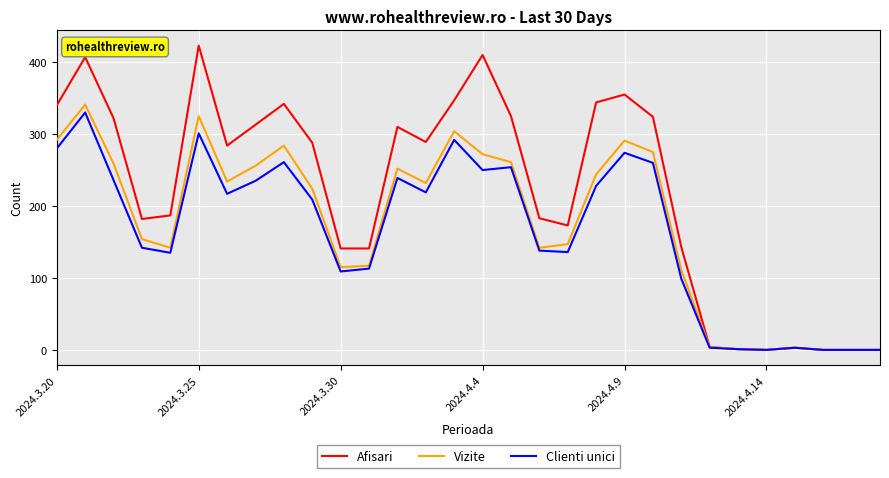

True or false: Vizite has more than 1 points higher than both neighbors.

True